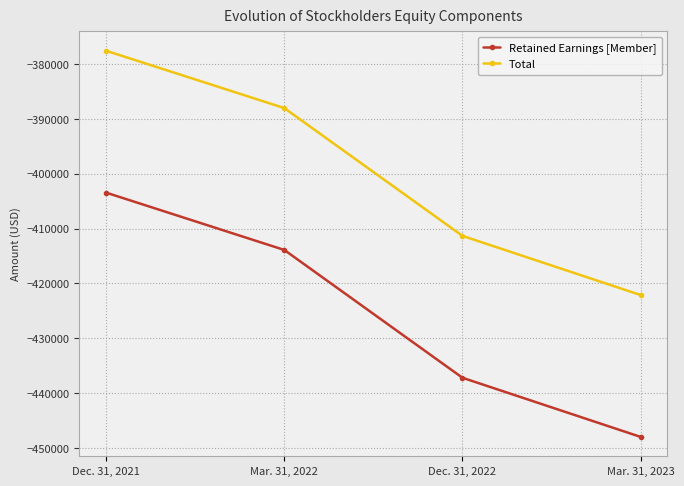

Reading left to right, list all the values displayed in this chart.

Retained Earnings [Member]: -403448	-413893	-437191	-447971
Total: -377592	-388037	-411335	-422115